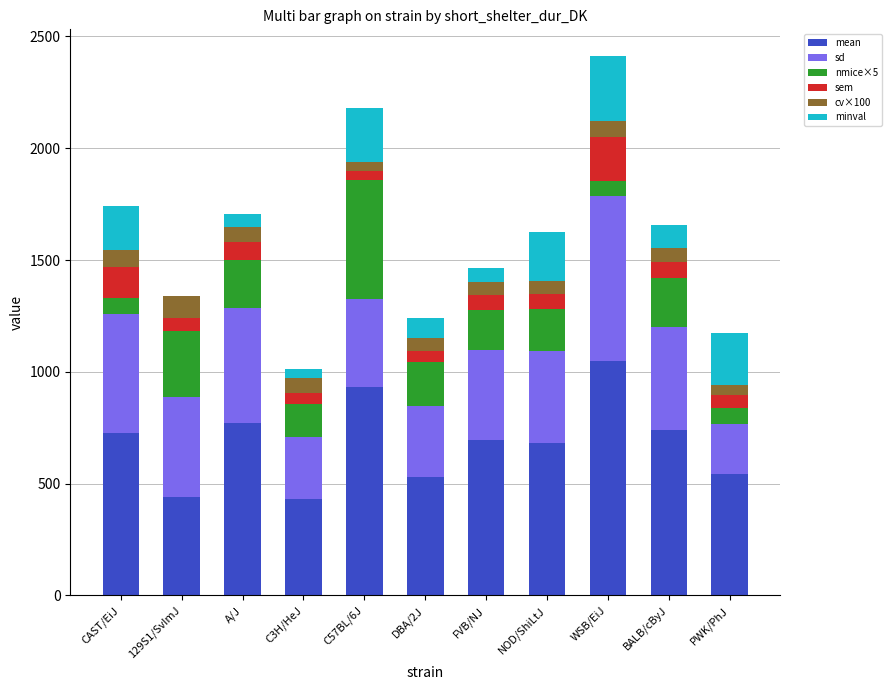

What is the sum of the cv×100 values at CAST/EiJ and NOD/ShiLtJ?

133.3